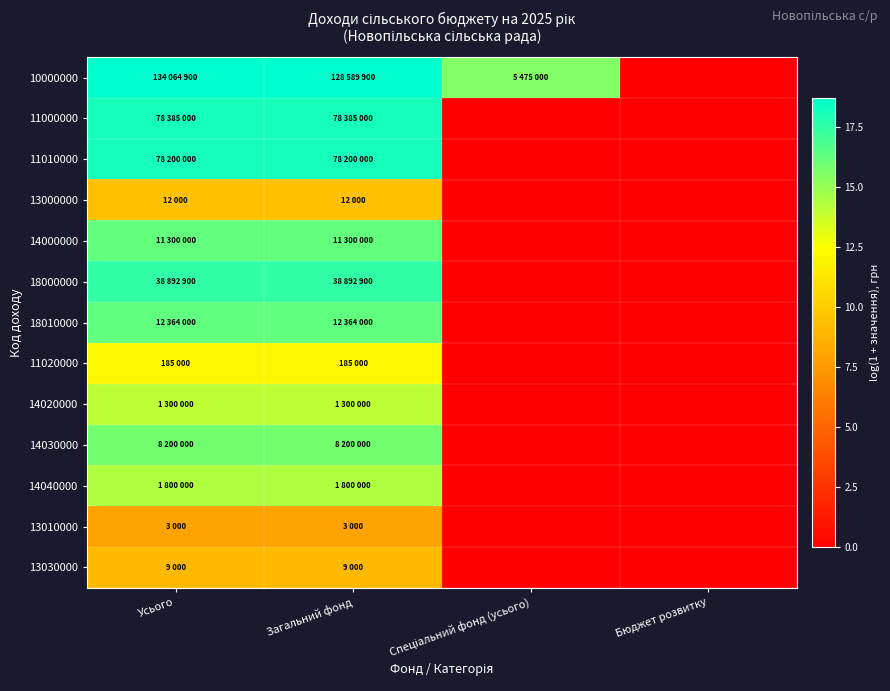

Which series has the largest total across all categories?

10000000